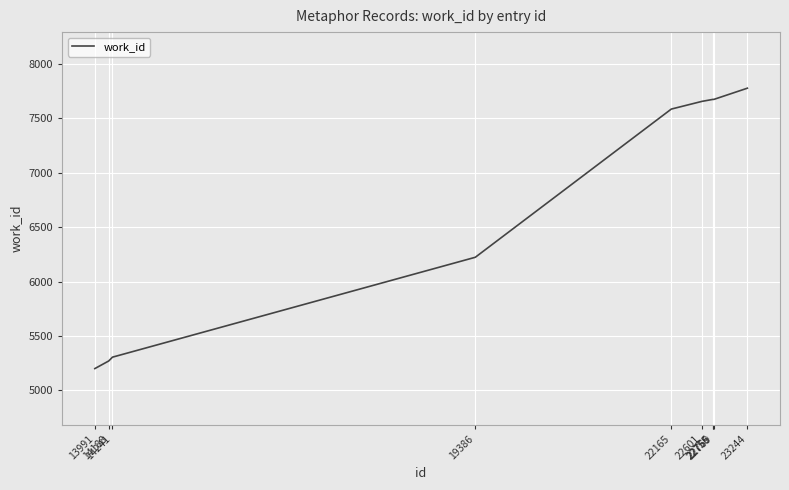

Reading right to left, transcribe all the data shown in this chart.

7778	7675	7675	7675	7657	7586	6224	5306	5271	5201